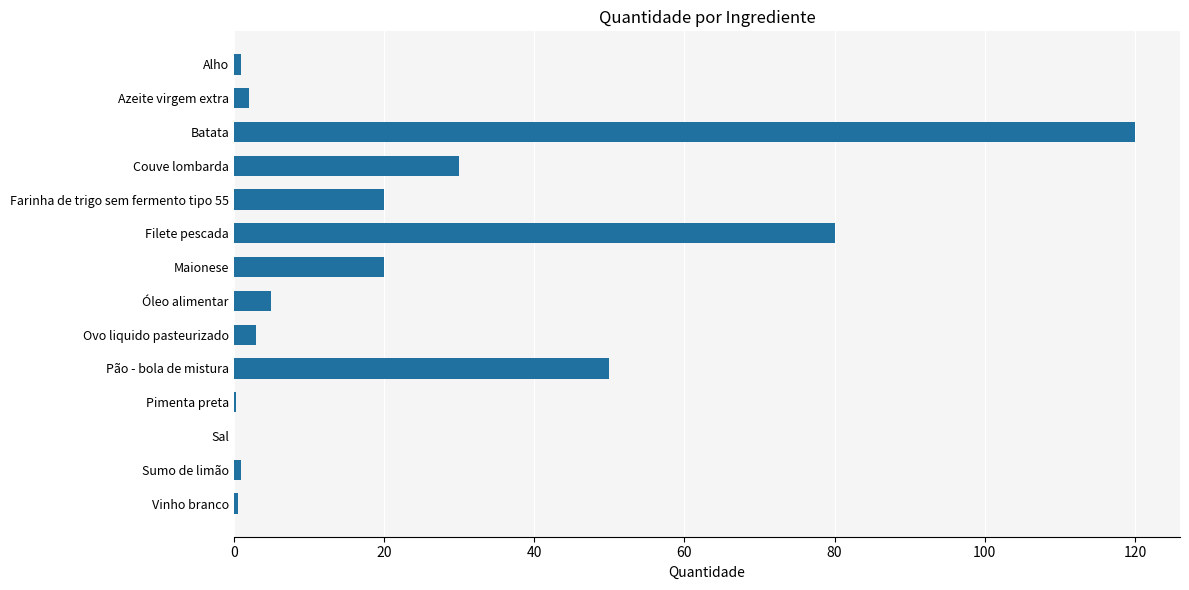

Does the chart contain stacked bars?

No